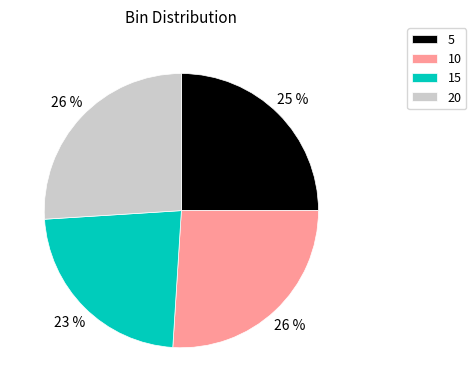

Is there any slice that represents more than half of the pie?

No